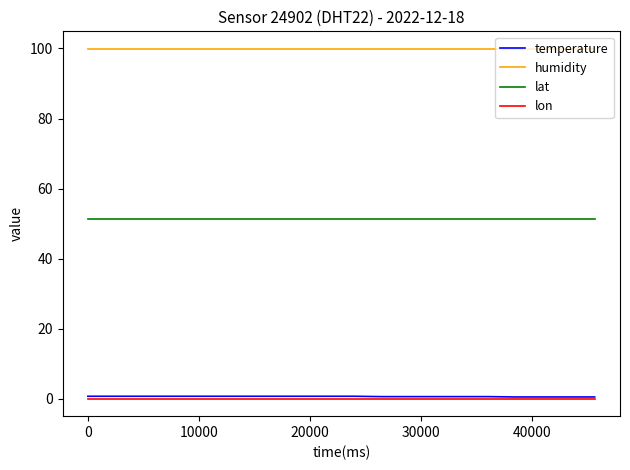

Which series has the largest total across all categories?

humidity